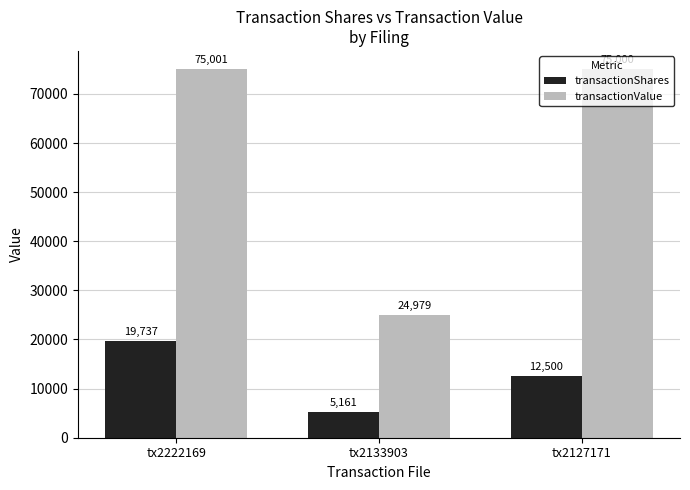

What is the average value of the transactionShares series?

12466